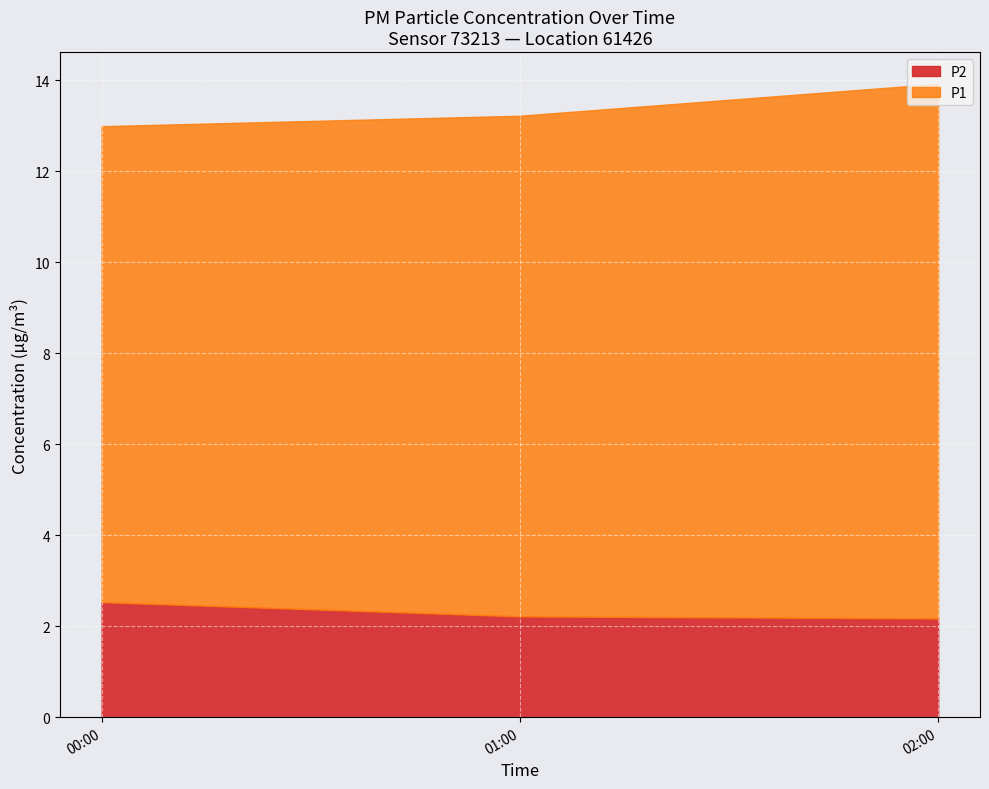

What is the difference between the maximum and minimum values in the P2 series?

0.4